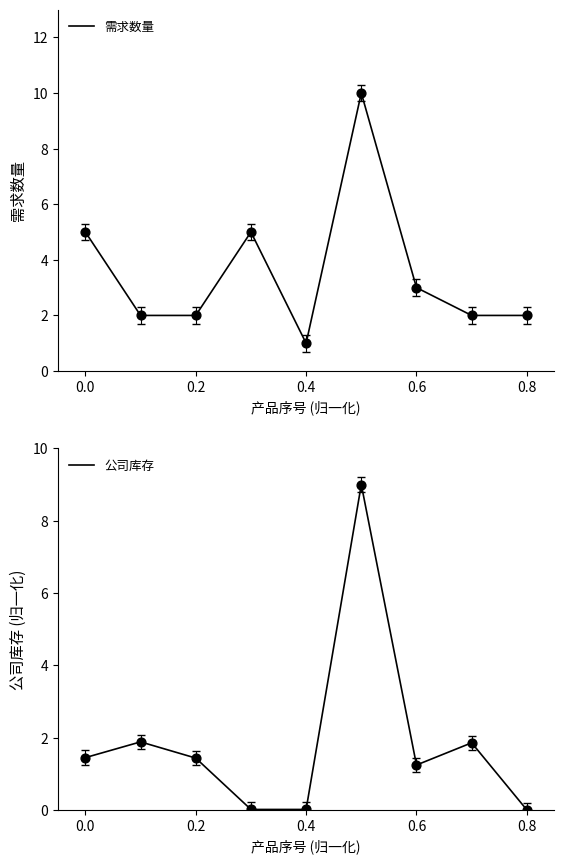

What is the total value across all series at 0.8?

2.0